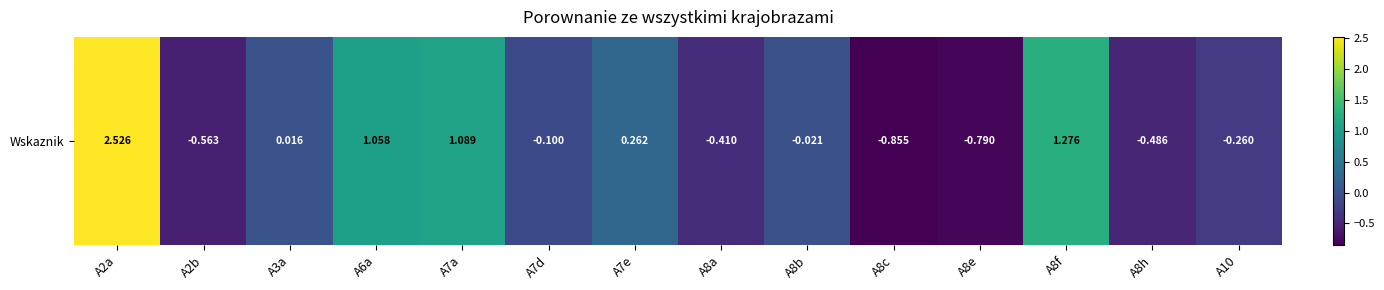

What is the difference between the second highest and second lowest values?

2.1